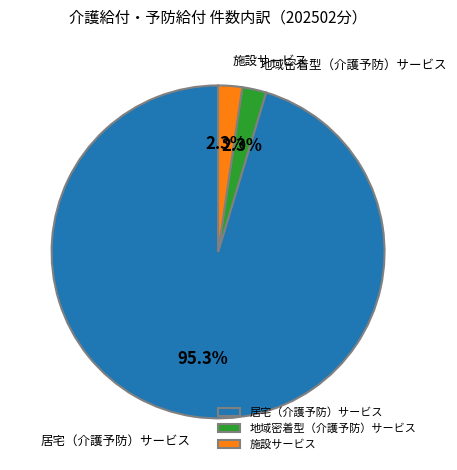

Which slice represents more than half of the pie?

居宅（介護予防）サービス